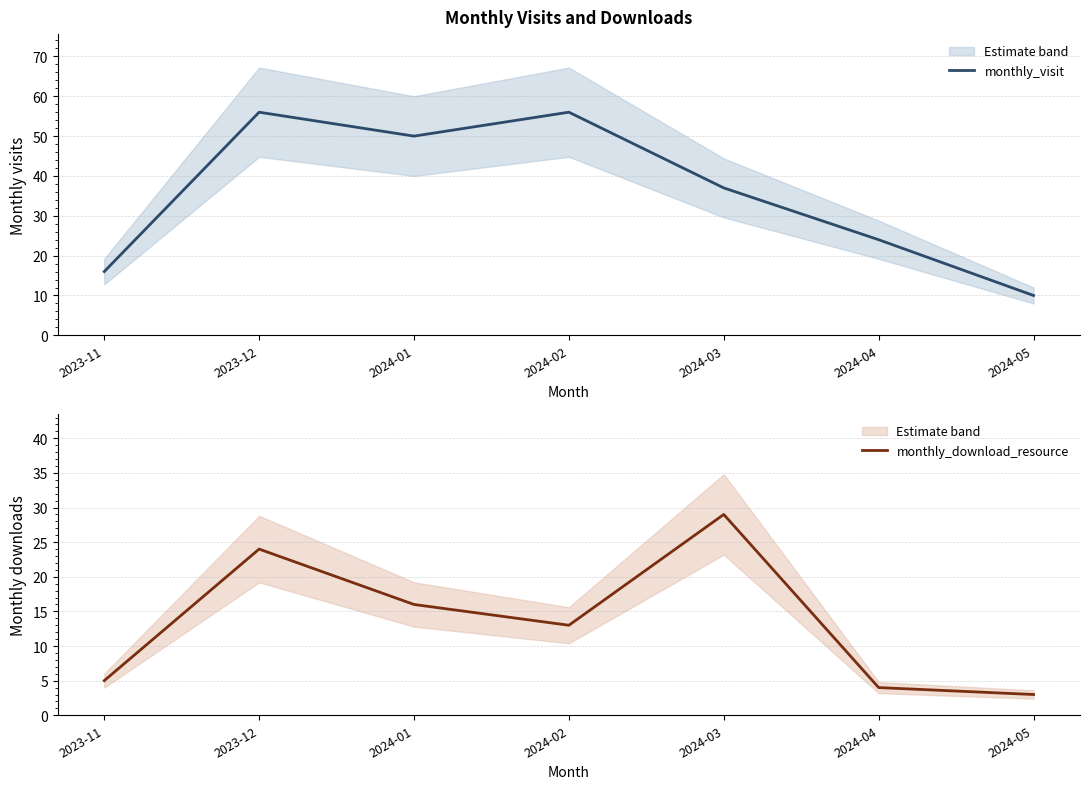

True or false: monthly_visit has a value of 4 at 2024-05.

False